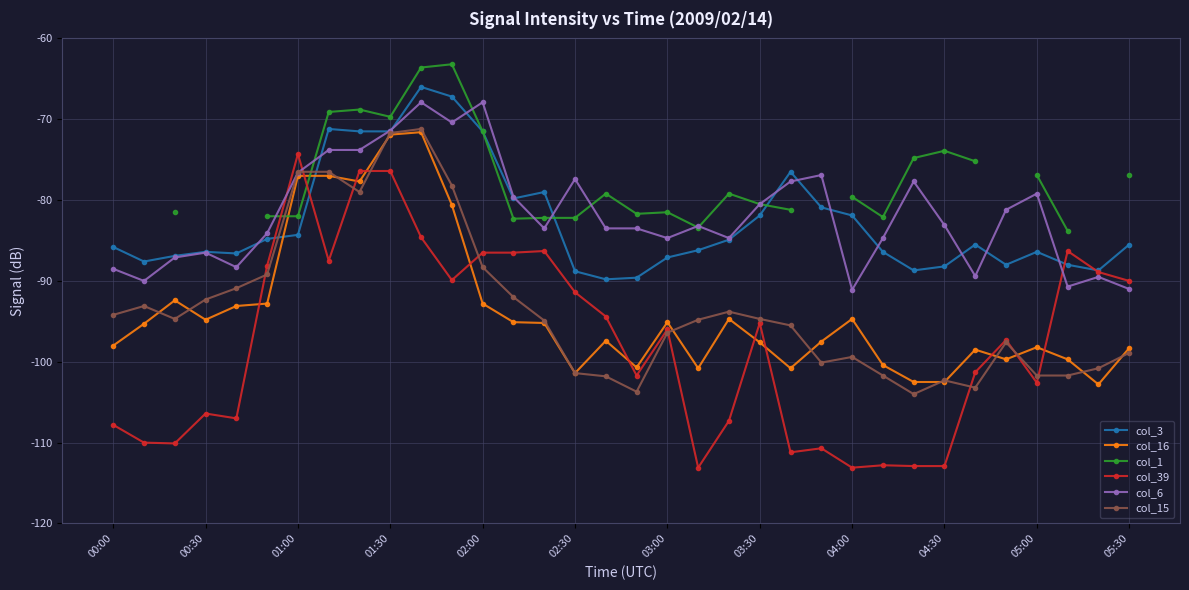

Count the number of categories in the chart.

34